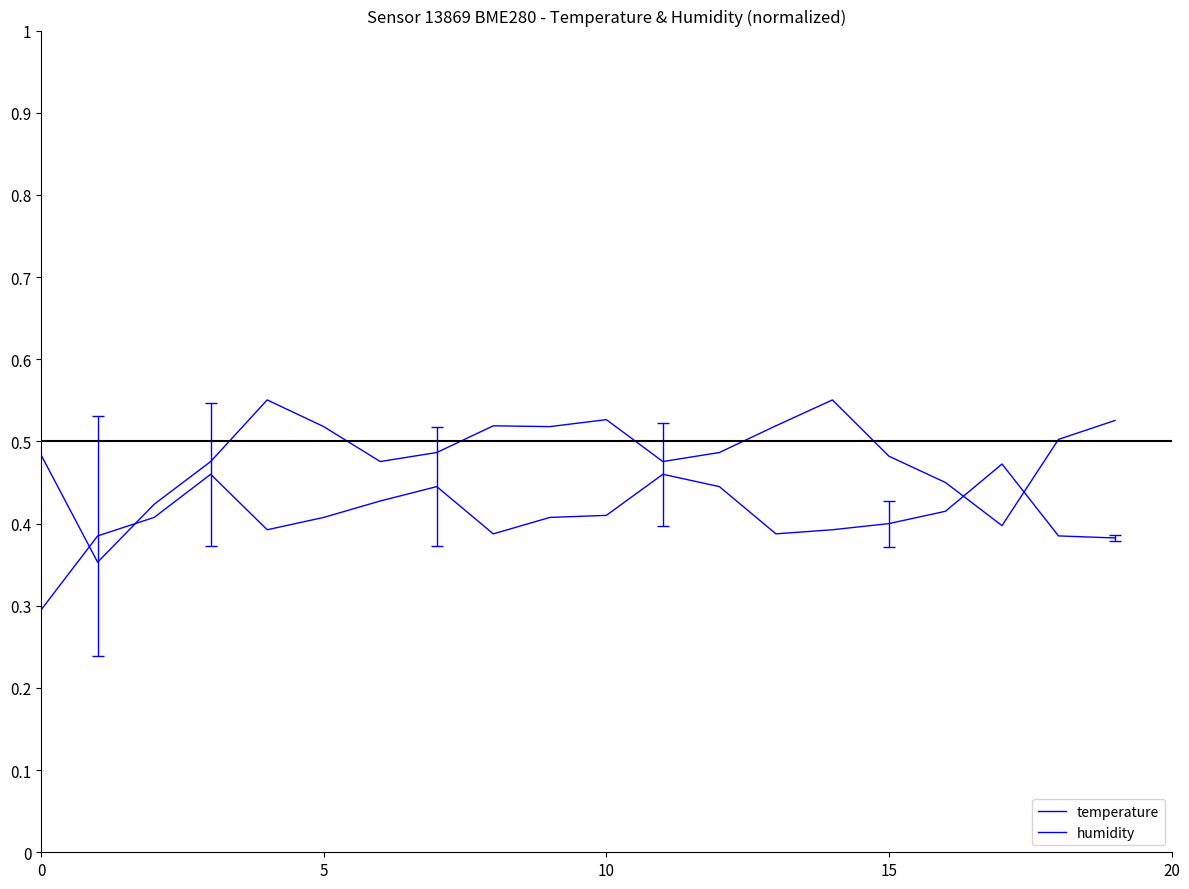

What is the difference between the second highest and second lowest values in the humidity series?

0.2